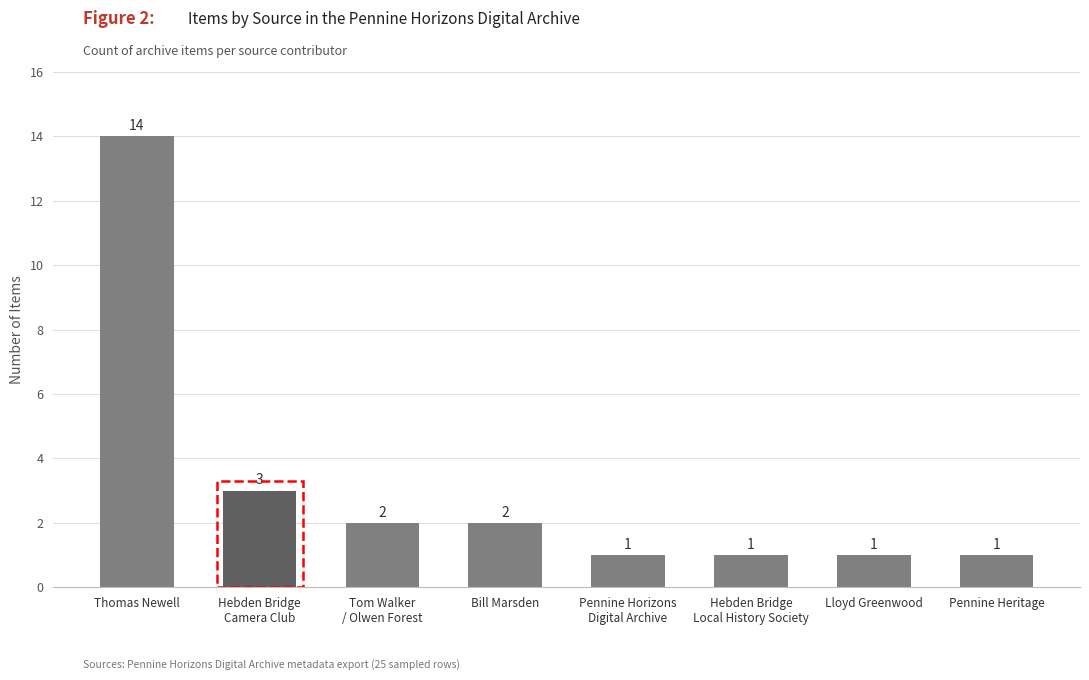

The chart shows a value of 1 at Hebden Bridge
Local History Society. True or false?

True